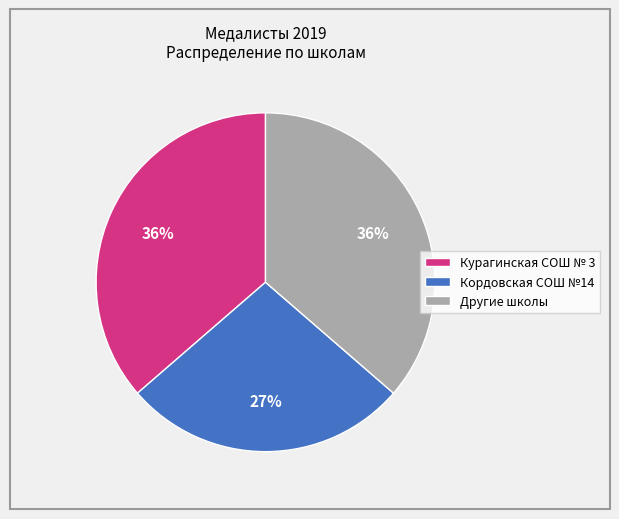

How many slices are in this pie chart?

3